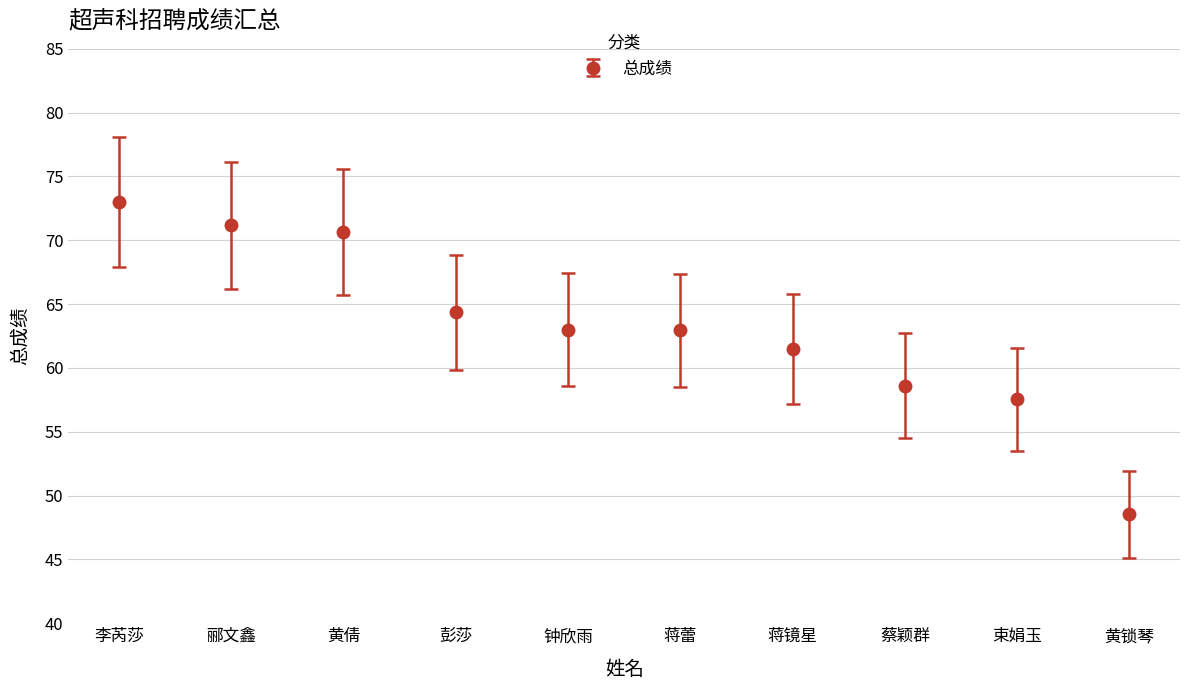

True or false: the data has more than 2 interior local peaks.

False